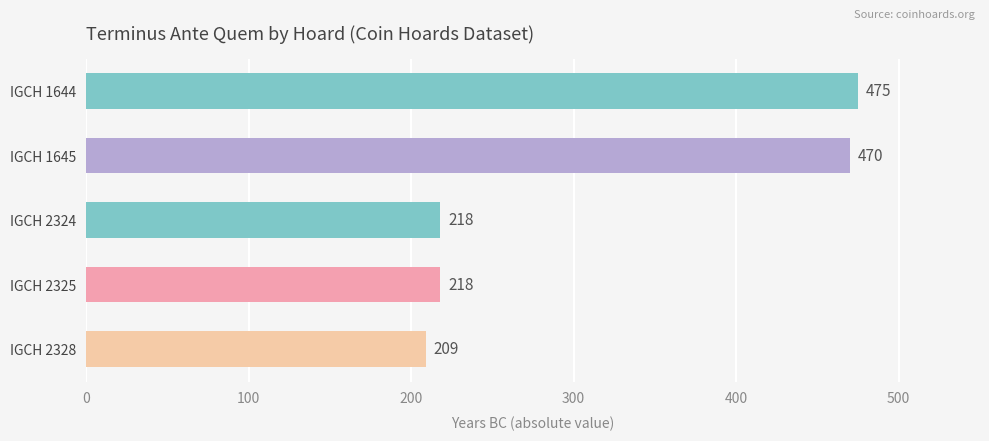

Count the number of data series in this chart.

1